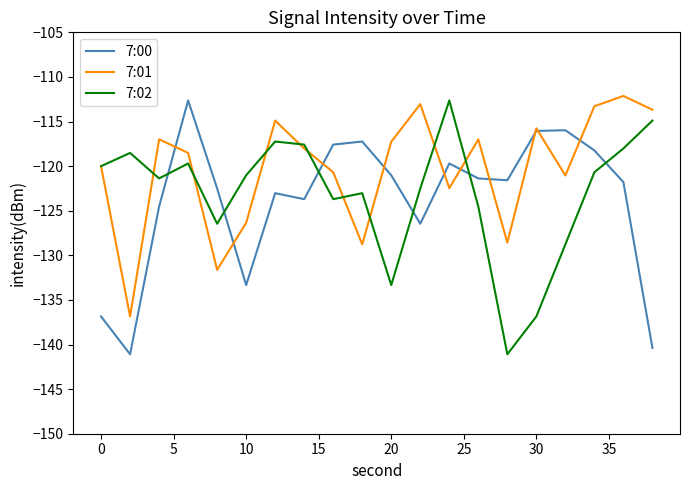

True or false: 7:00 and 7:02 cross at least once.

True